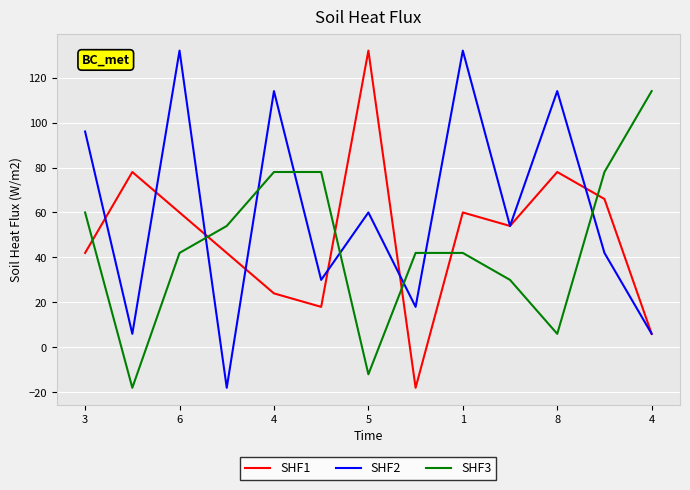

Which series has the largest total across all categories?

SHF2